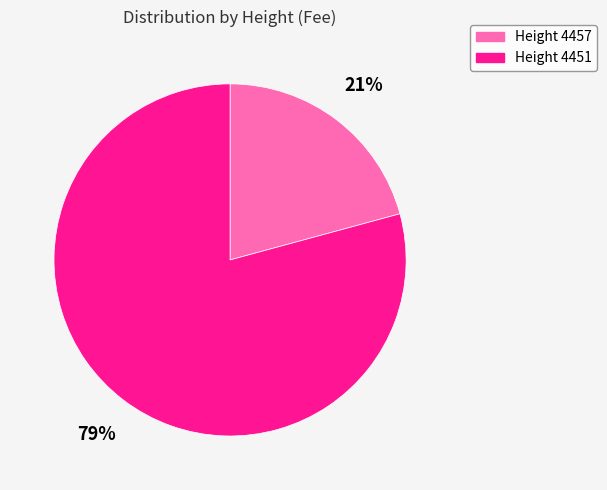

To the nearest percent, what portion does Height 4451 represent?

79%